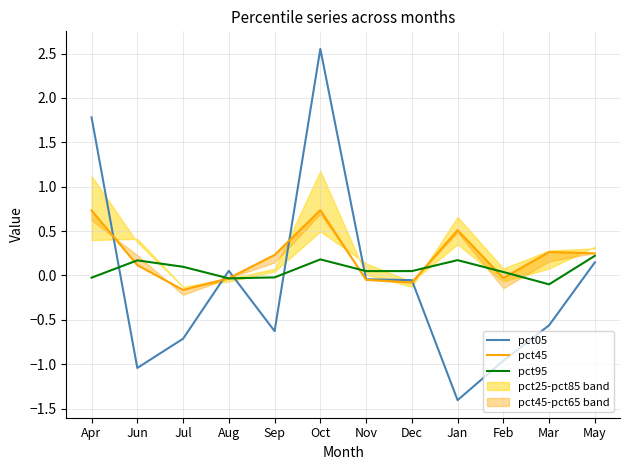

What is the difference between the pct95 values at Nov and Aug?

0.1